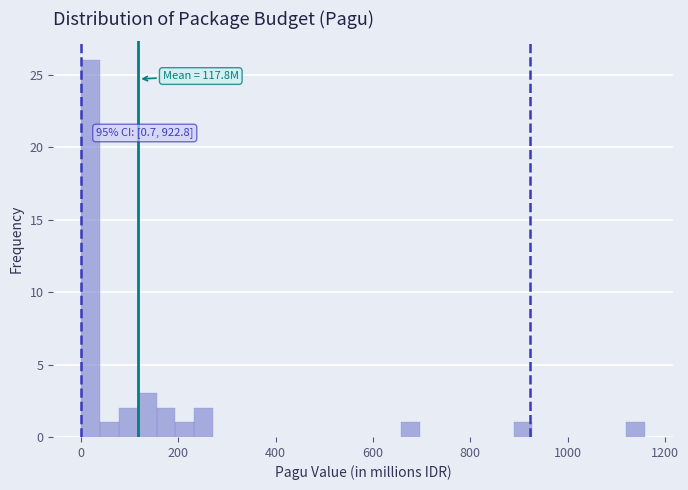

Read against the x-axis, roughly where is the centre of the tallest bar?

20